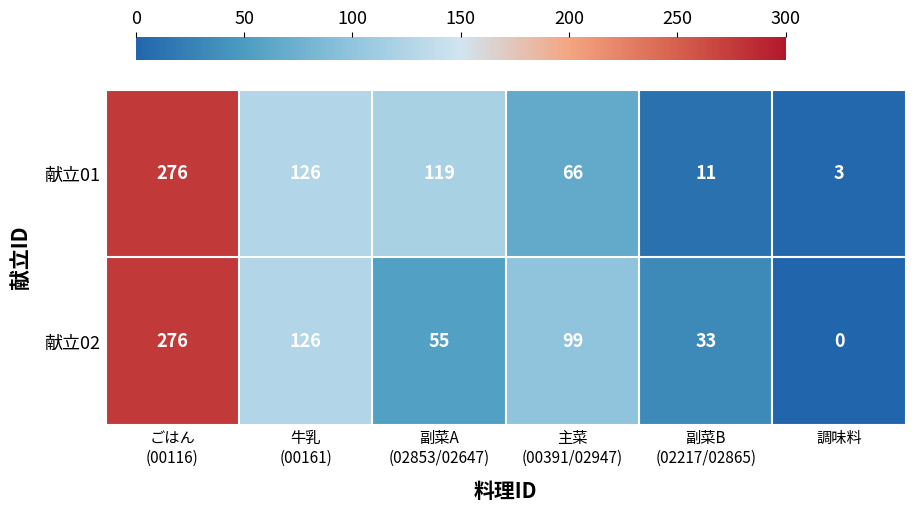

What is the maximum value shown in the chart?

276